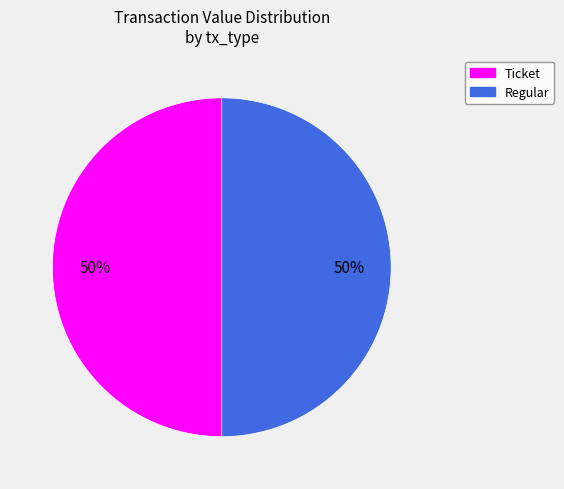

To the nearest percent, what is the average slice percentage?

50%